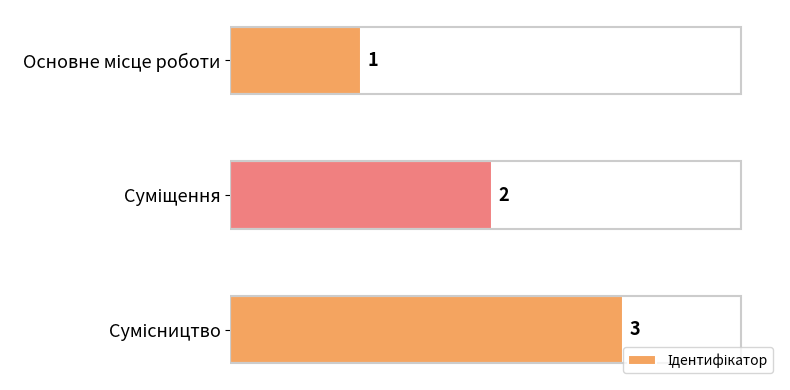

What is the value of the 3rd bar from the top?

3